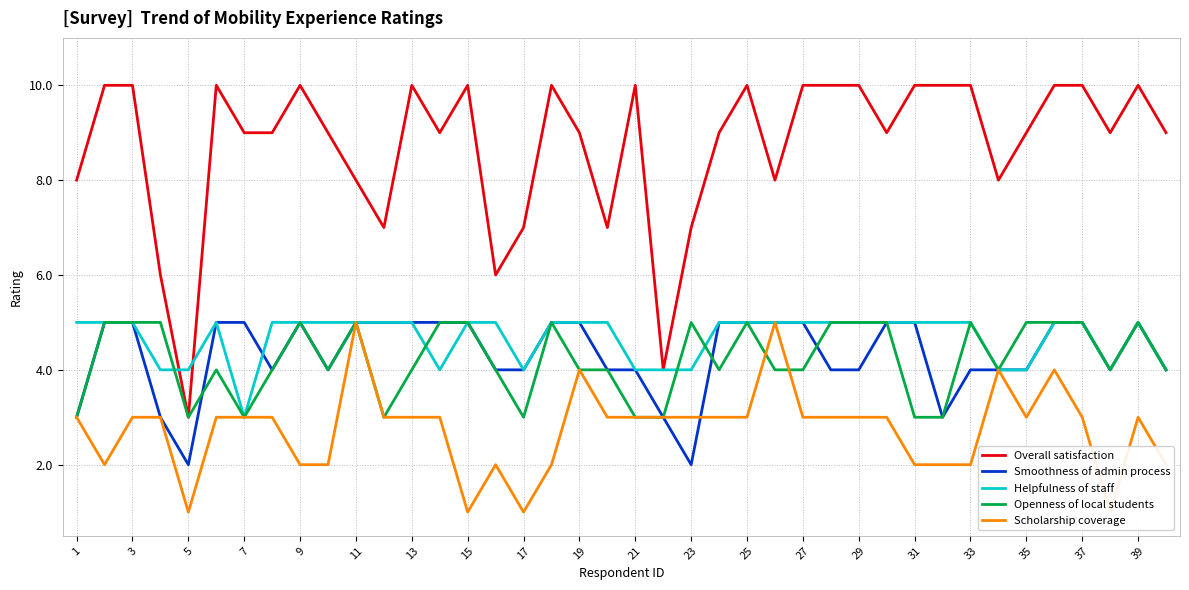

What is the label of the 40th point from the right?

1